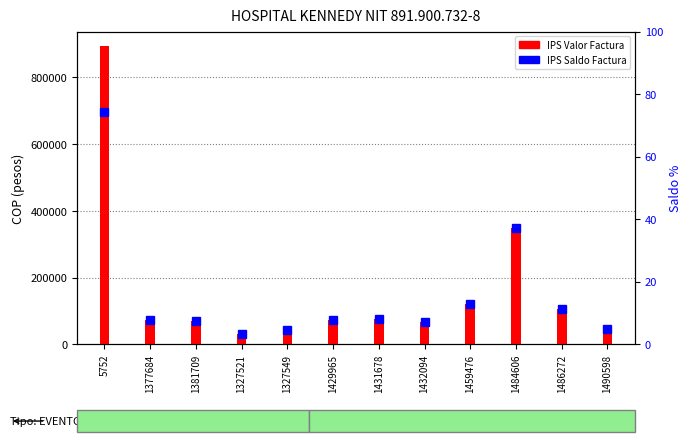

Does the chart contain stacked bars?

No